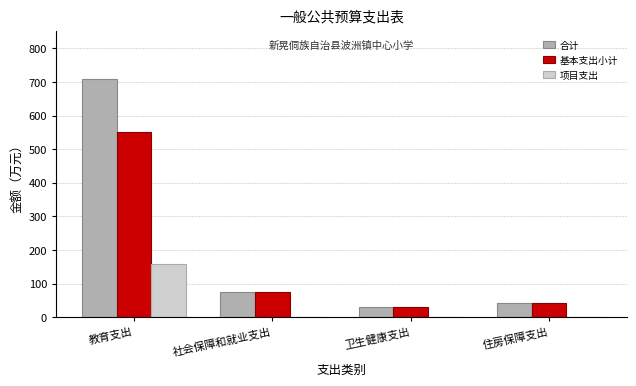

Reading left to right, extract all data points from this chart.

合计: 教育支出=709.7	社会保障和就业支出=74.1	卫生健康支出=29.3	住房保障支出=41.3
基本支出小计: 教育支出=550.8	社会保障和就业支出=74.1	卫生健康支出=29.3	住房保障支出=41.3
项目支出: 教育支出=158.9	社会保障和就业支出=0.0	卫生健康支出=0.0	住房保障支出=0.0